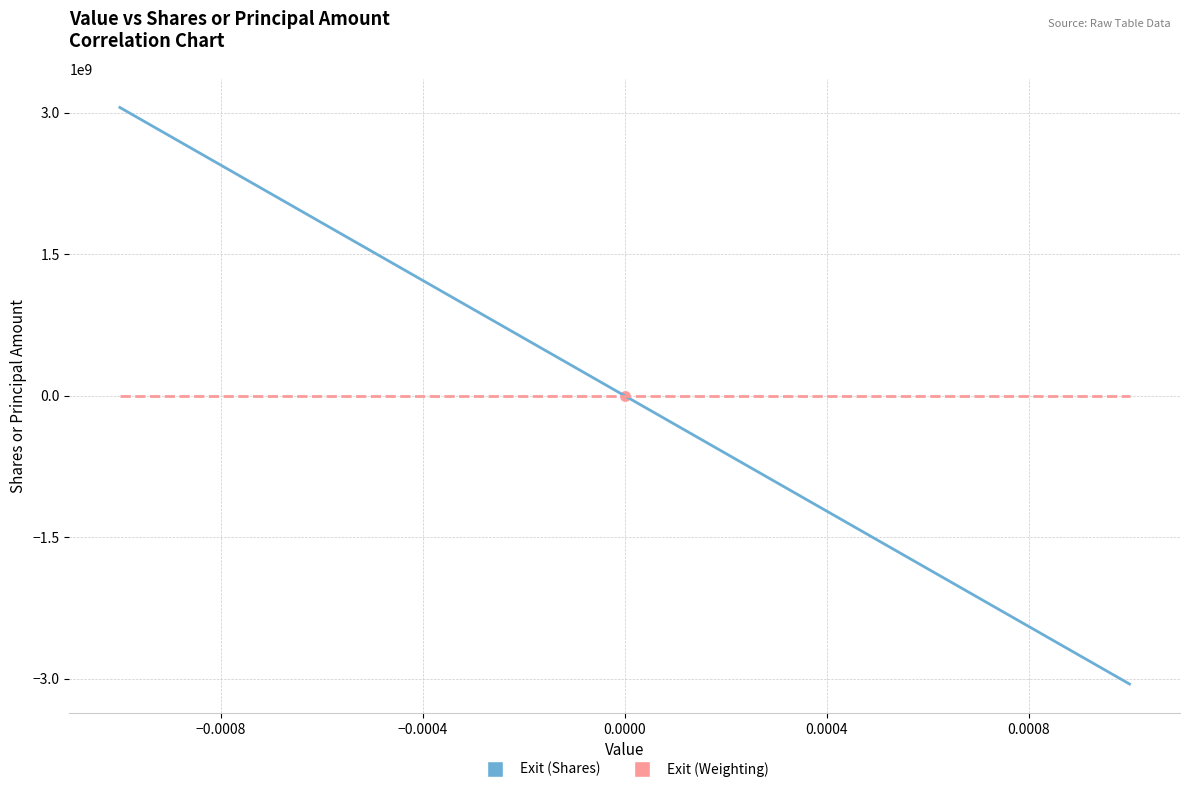

Which series has the widest spread of Y values?

Exit (Shares)